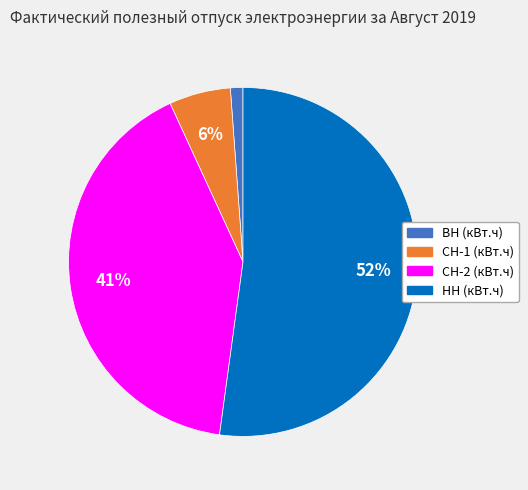

To the nearest percent, what portion does НН represent?

52%